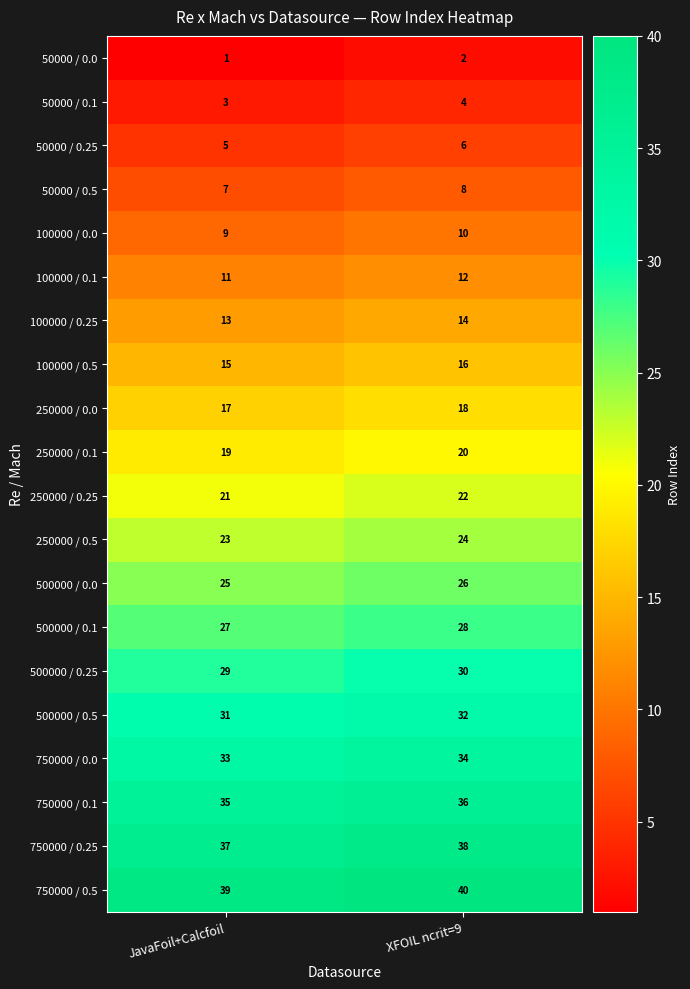

At which category is the sum across all series the highest?

XFOIL ncrit=9